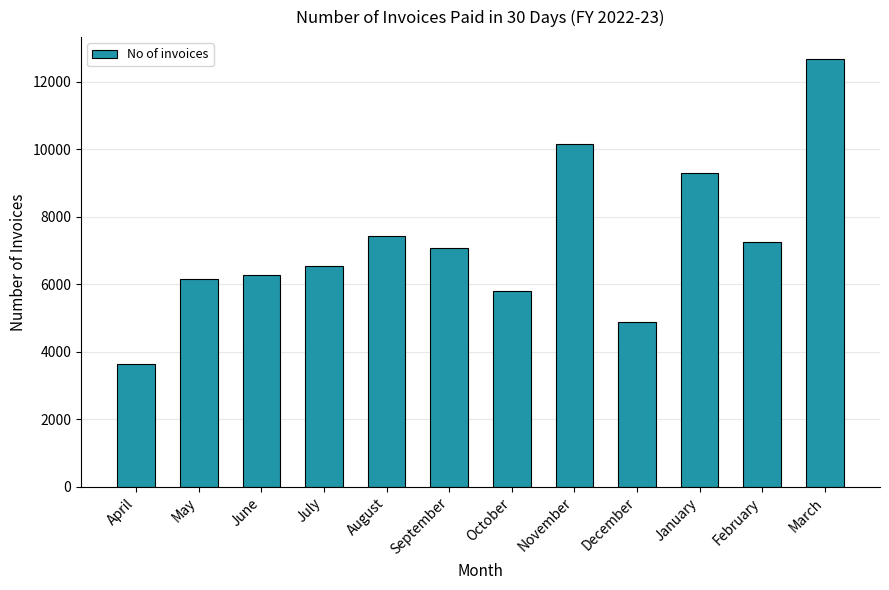

List the labels in order of value, smallest first.

April, December, October, May, June, July, September, February, August, January, November, March